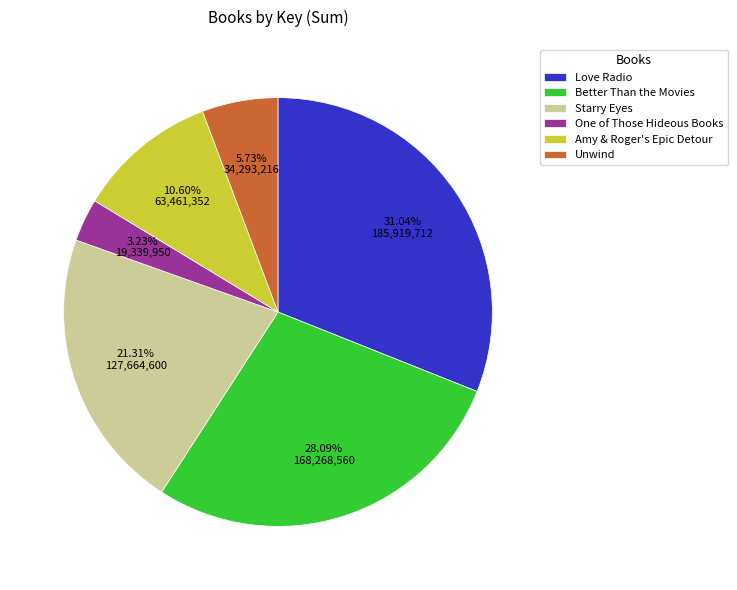

Do Starry Eyes and Amy & Roger's Epic Detour together represent more than half of the pie?

No